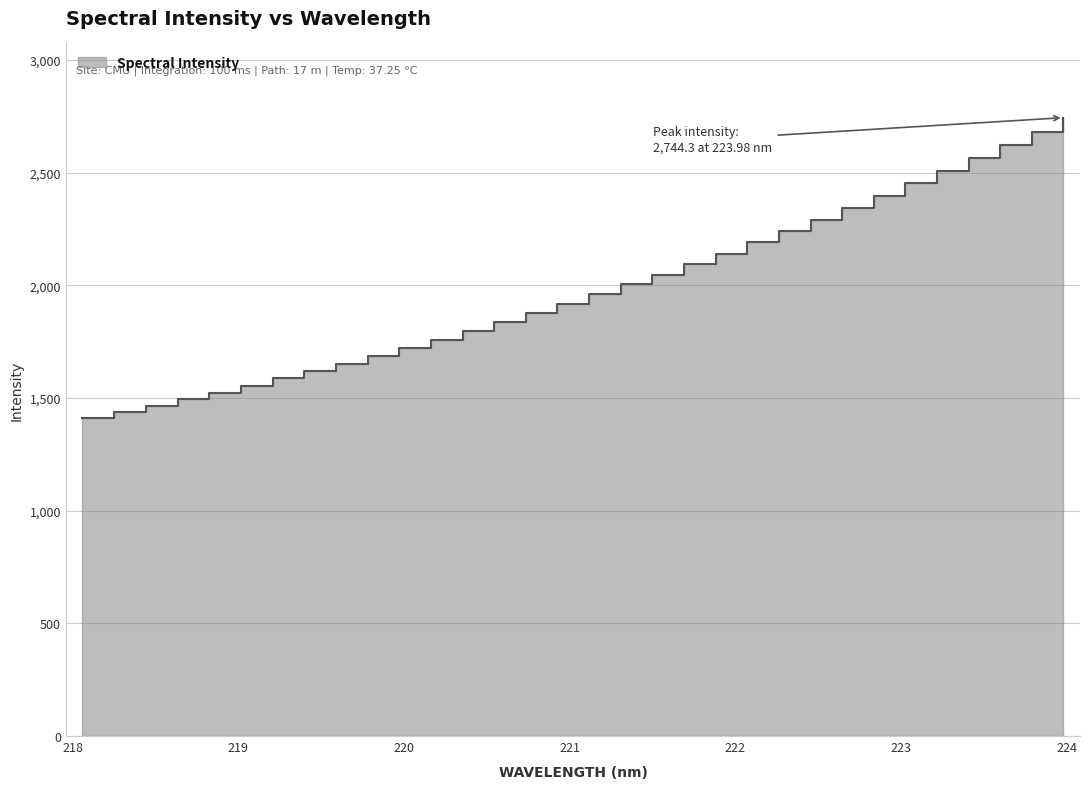

True or false: the data shows 644.0 at 221.4993.

False